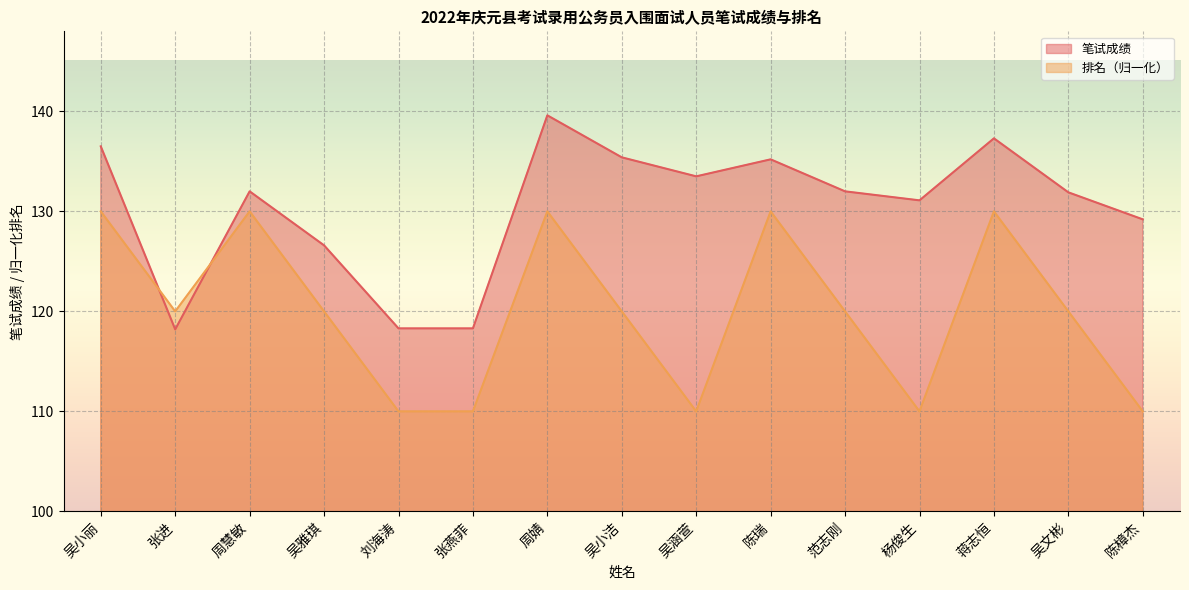

What is the highest value of the 笔试成绩 series?

139.6